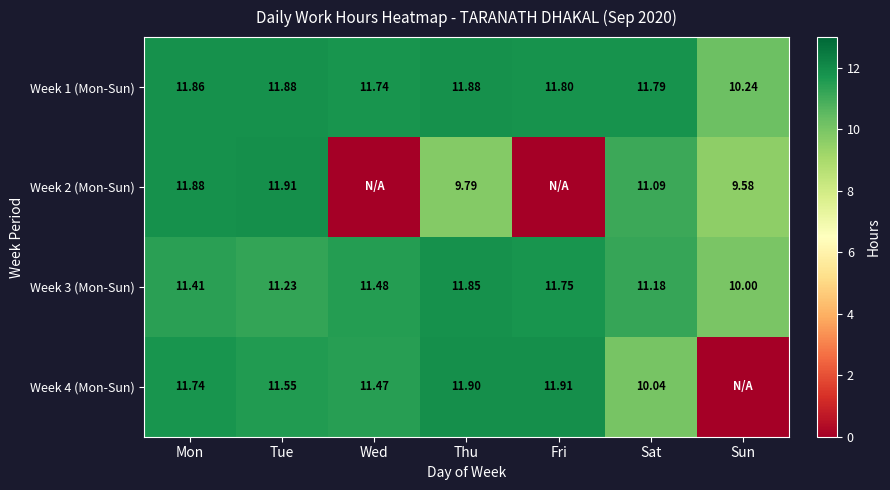

How many data points in Week 1 (Mon-Sun) are above 11?

6